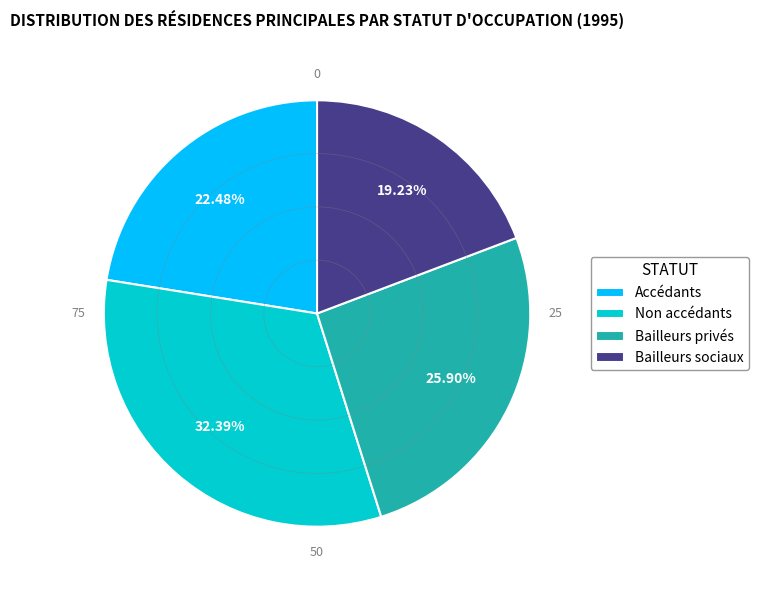

Does Accédants account for over 50% of the chart?

No